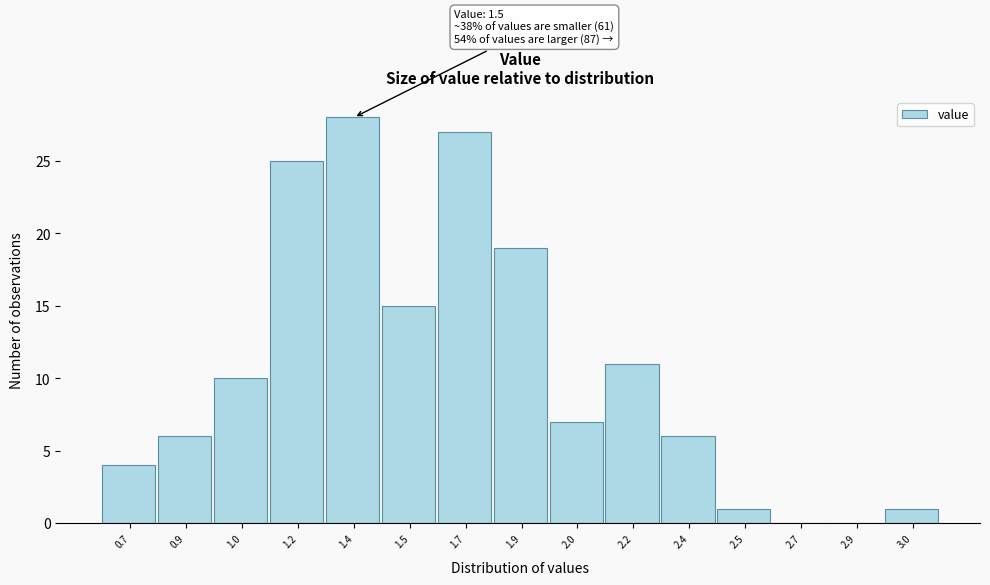

Reading left to right, extract all data points from this chart.

0.7=4	0.9=6	1.0=10	1.2=25	1.4=28	1.5=15	1.7=27	1.9=19	2.0=7	2.2=11	2.4=6	2.5=1	2.7=0	2.9=0	3.0=1